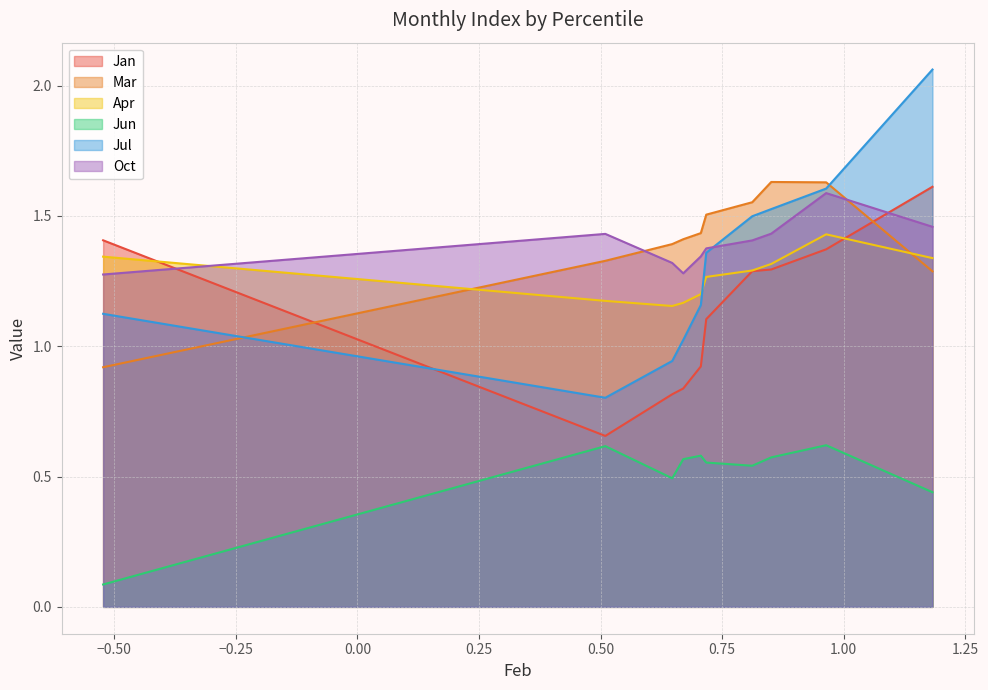

True or false: Jan and Mar intersect in this chart.

True